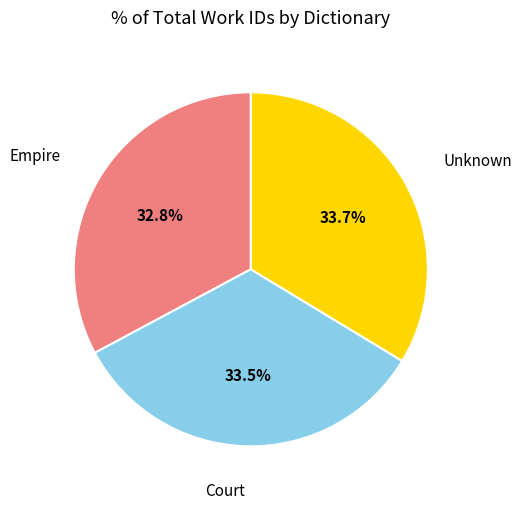

Does any single category account for the majority?

No